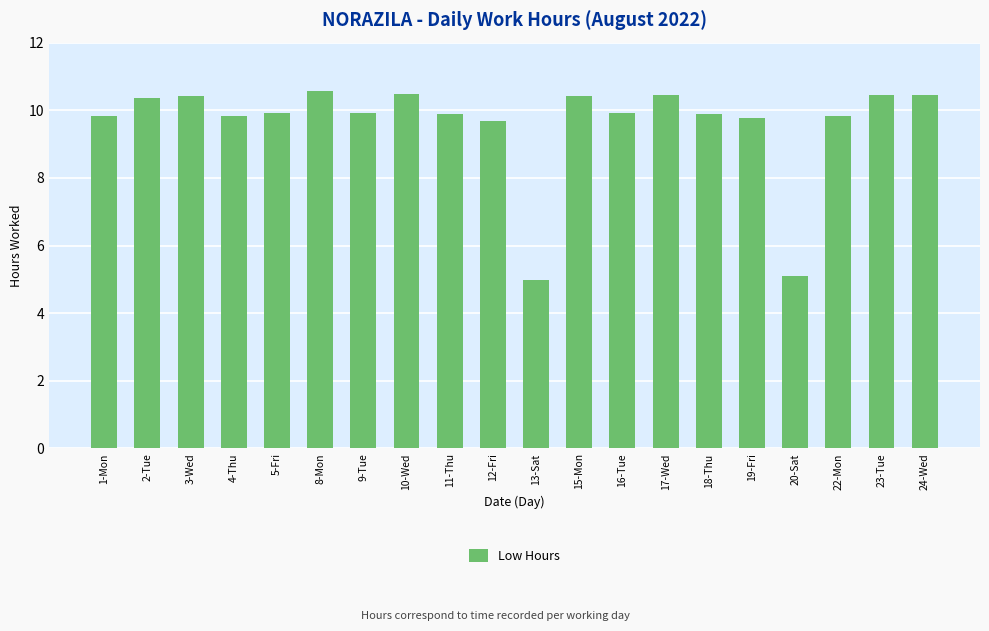

The value at 18-Thu is 14.3. True or false?

False